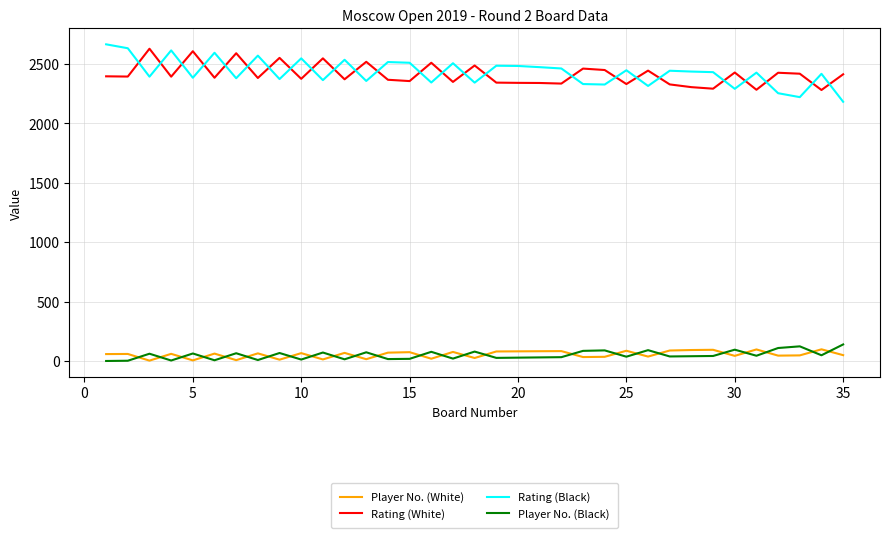

What is the greatest value displayed?

2663